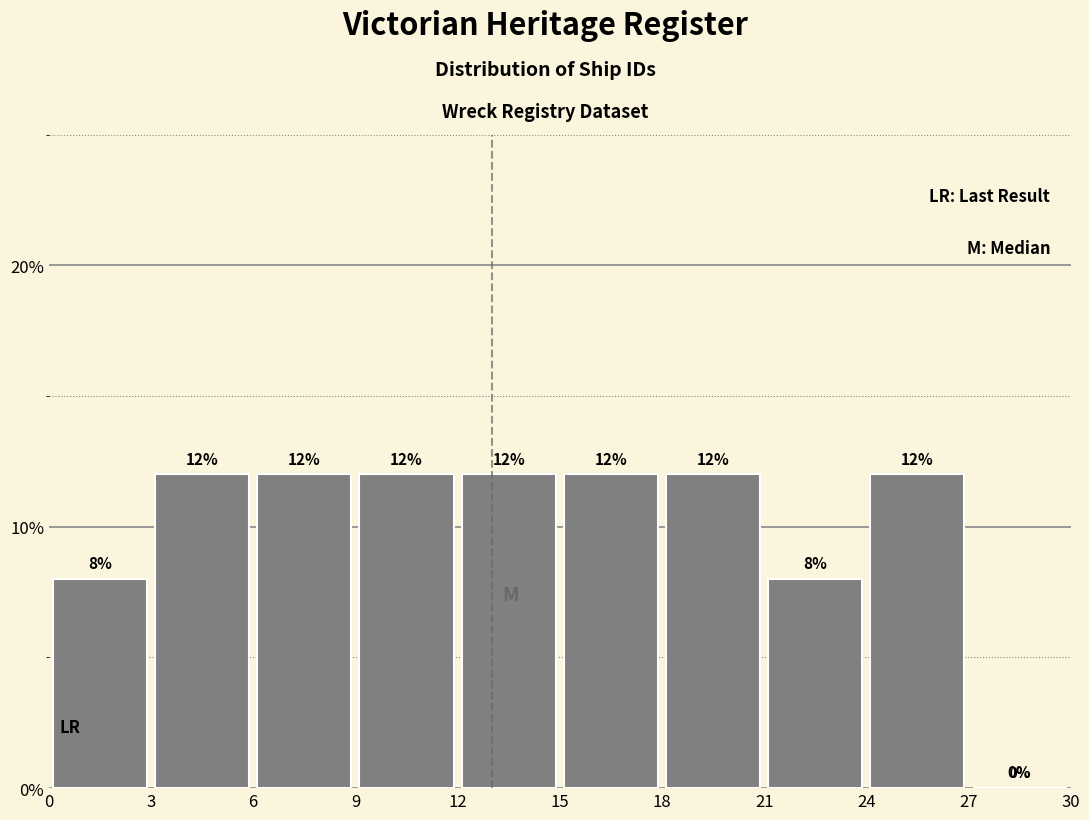

Reading left to right, list every bar in this chart as the range it spans on the x-axis followed by its height.

0 to 3: 8
3 to 6: 12
6 to 9: 12
9 to 12: 12
12 to 15: 12
15 to 18: 12
18 to 21: 12
21 to 24: 8
24 to 27: 12
27 to 30: 0